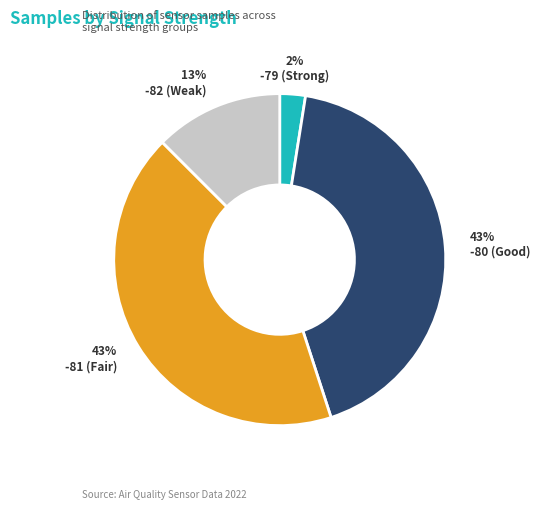

How many segments does this pie chart have?

4